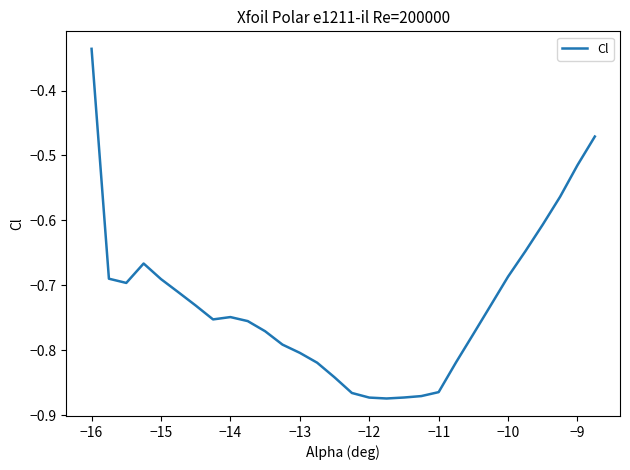

How many lines are shown in the chart?

1